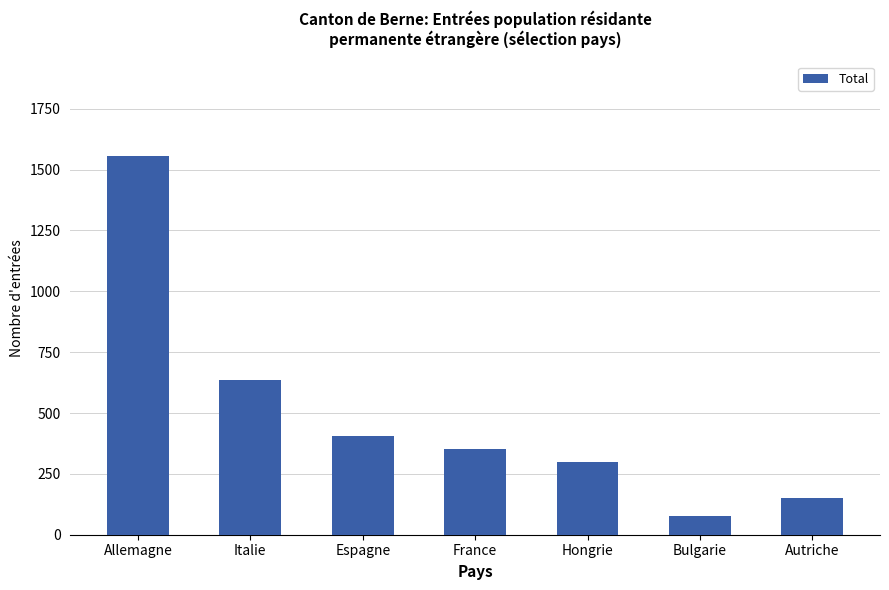

What position from the right is France?

4